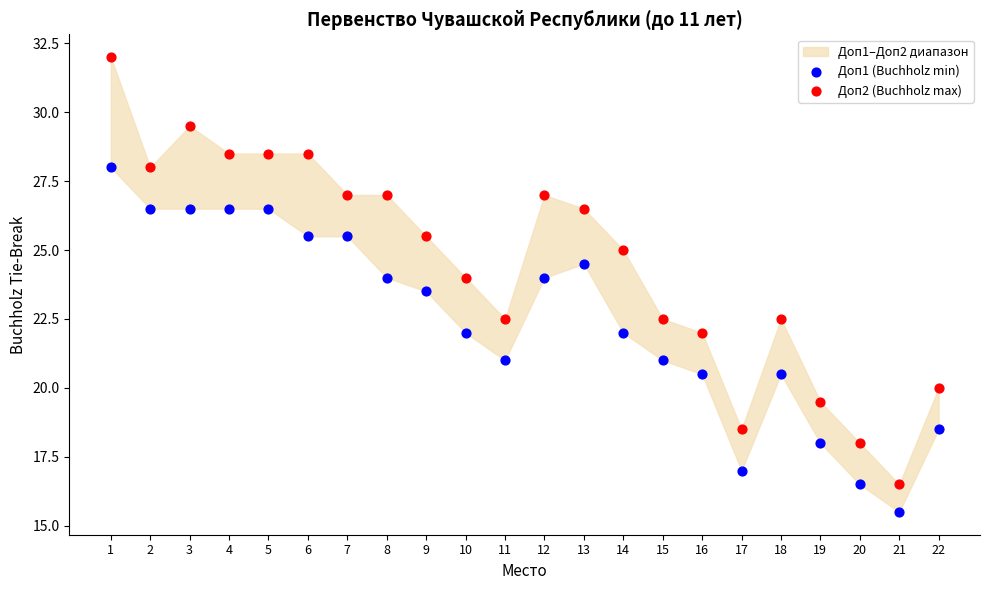

Which series reaches the maximum Y coordinate?

Доп2 (Buchholz max)